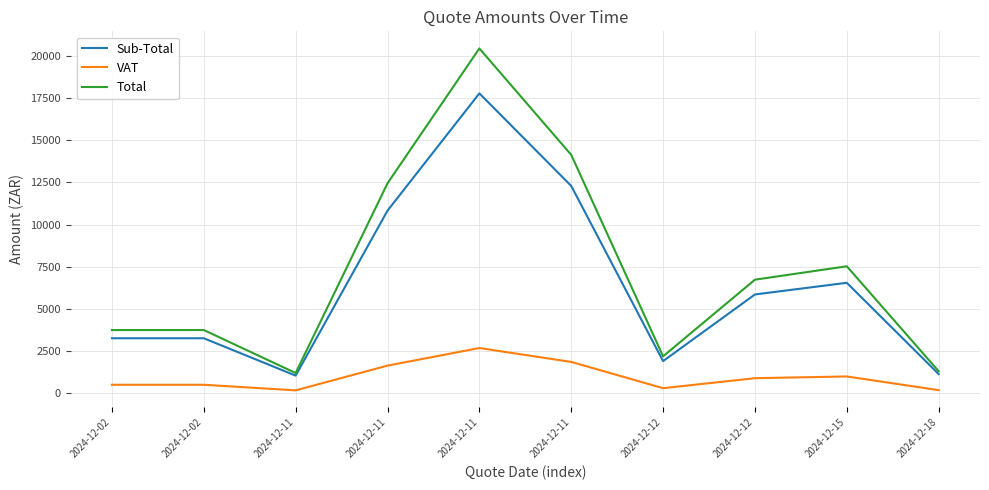

In VAT, how many points are lower than both neighbors (excluding endpoints)?

2